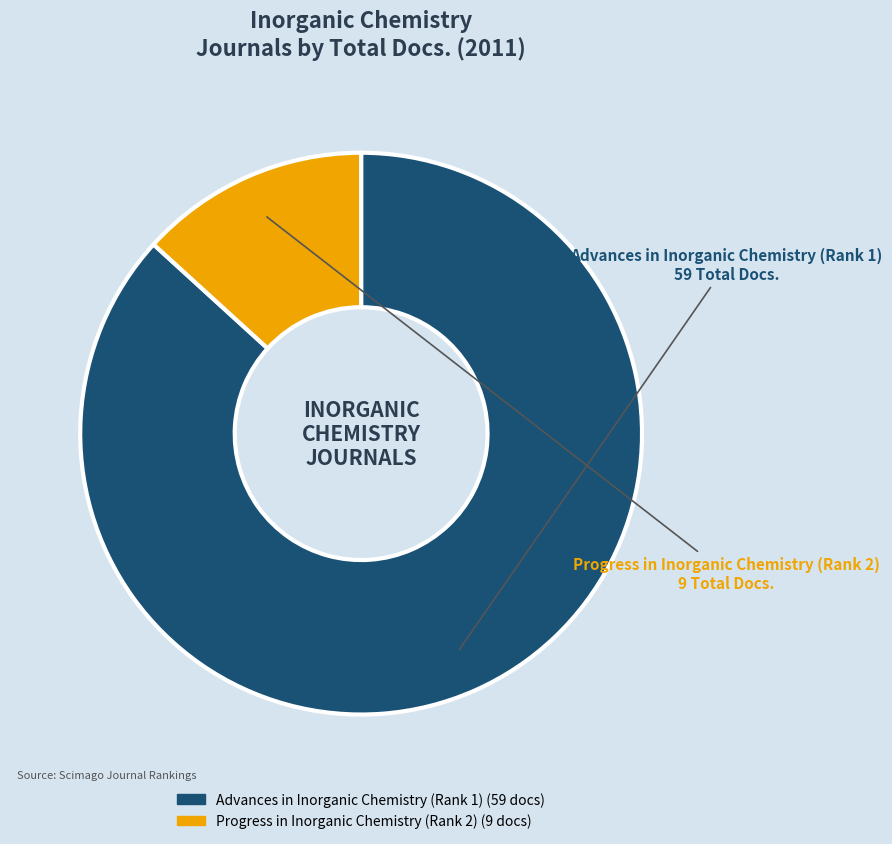

How many segments does this pie chart have?

2